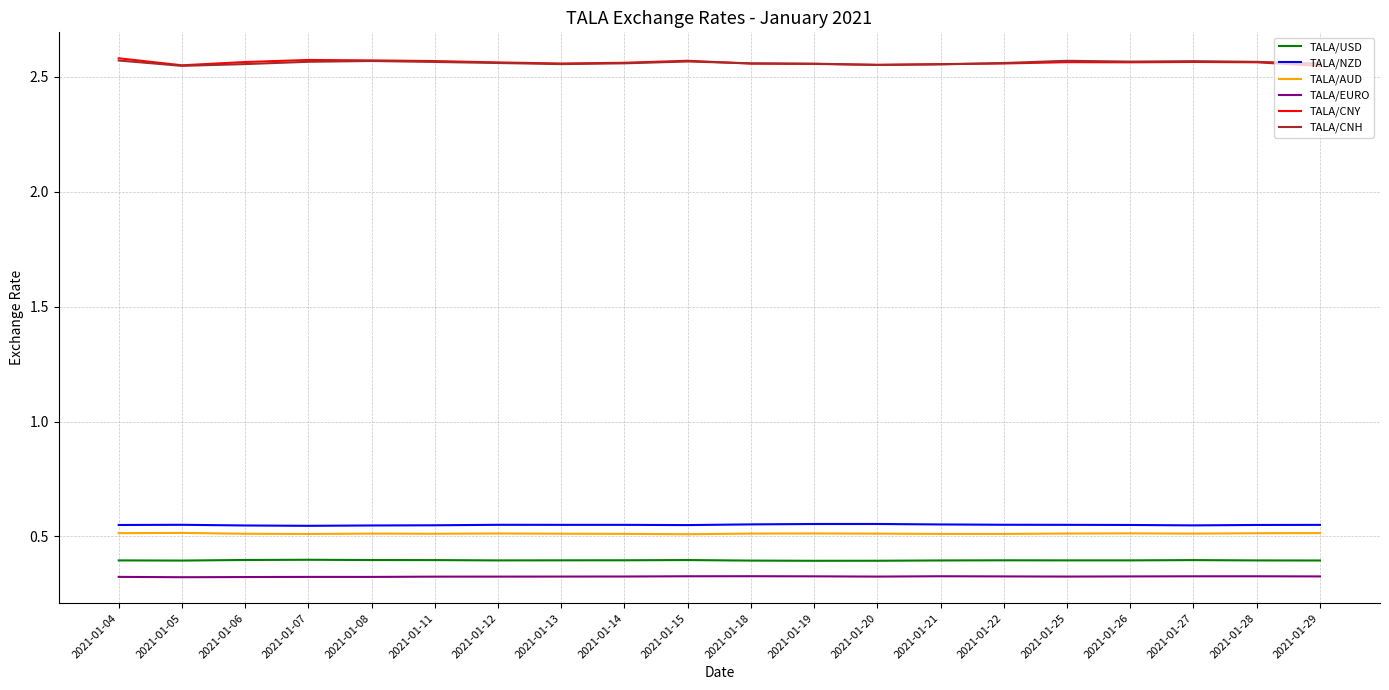

The TALA/CNY series shows 0.5 at 2021-01-20. True or false?

False